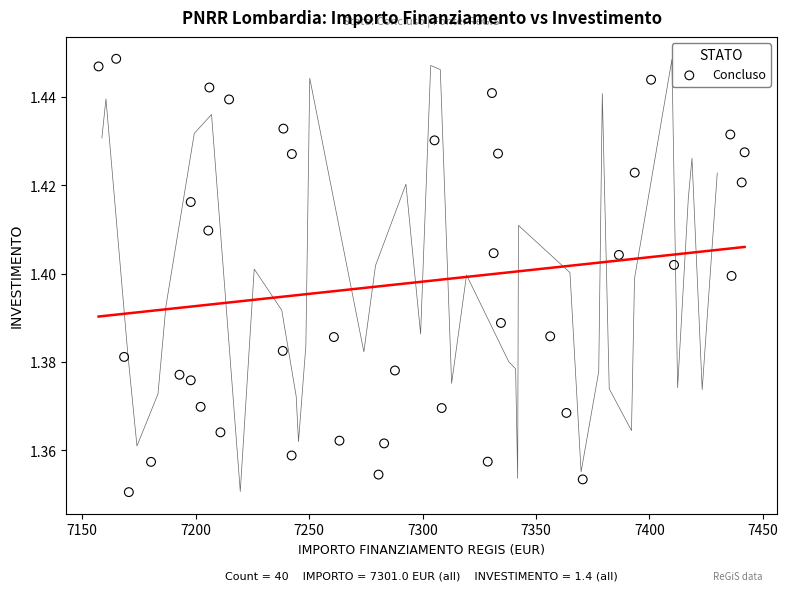

What is the range of X values (max minus min)?

284.8